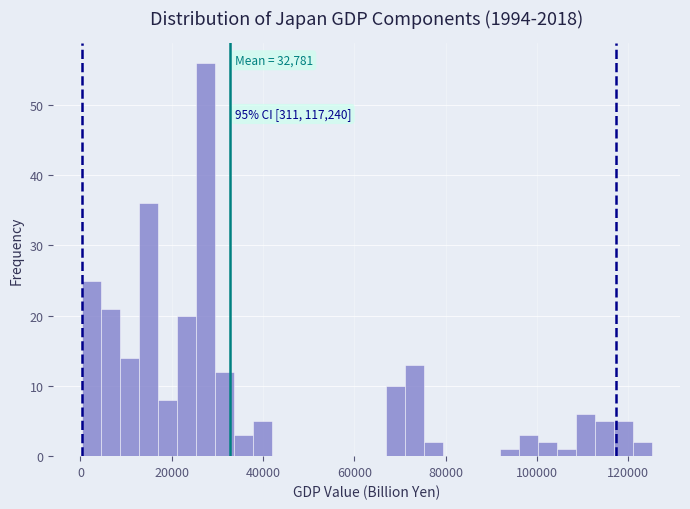

Around what value on the x-axis is the tallest bar? Give the approximate position of its centre, as read against the axis.

28000